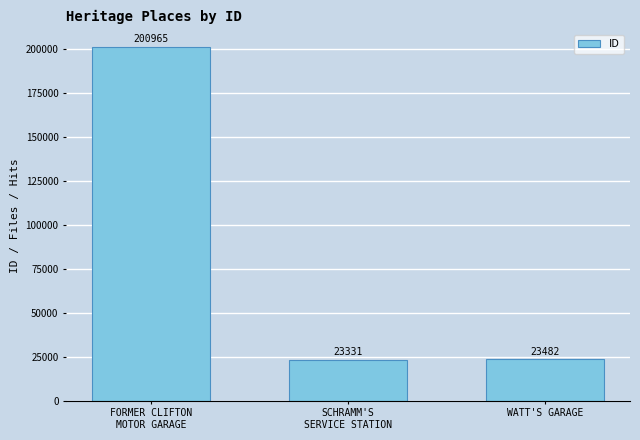

Where is the data nearest to the value 112148?

WATT'S GARAGE